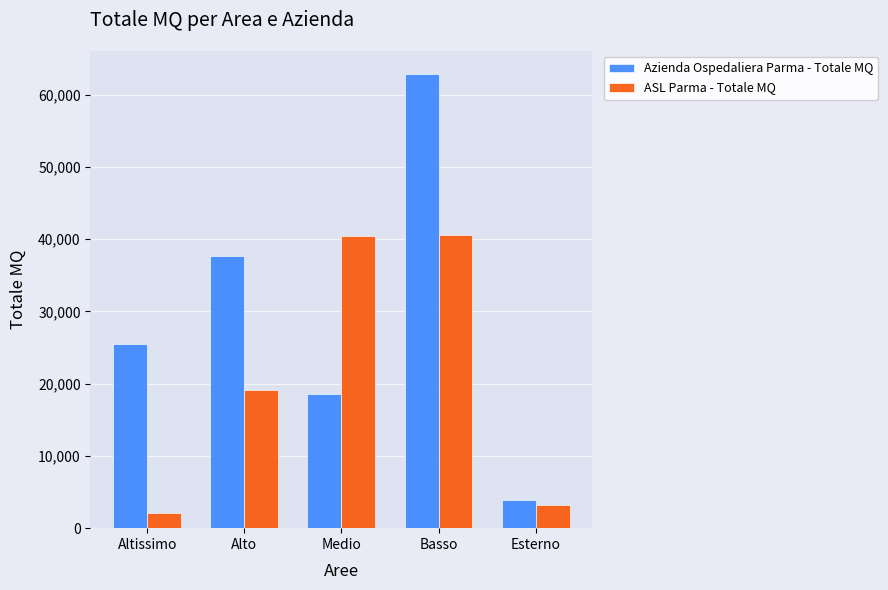

Count the number of data series in this chart.

2